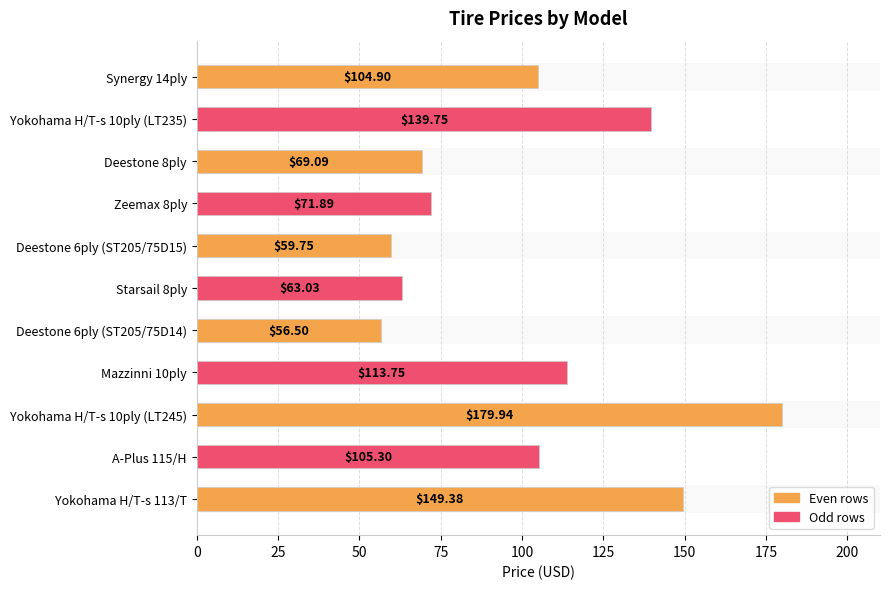

Are the bars horizontal?

Yes